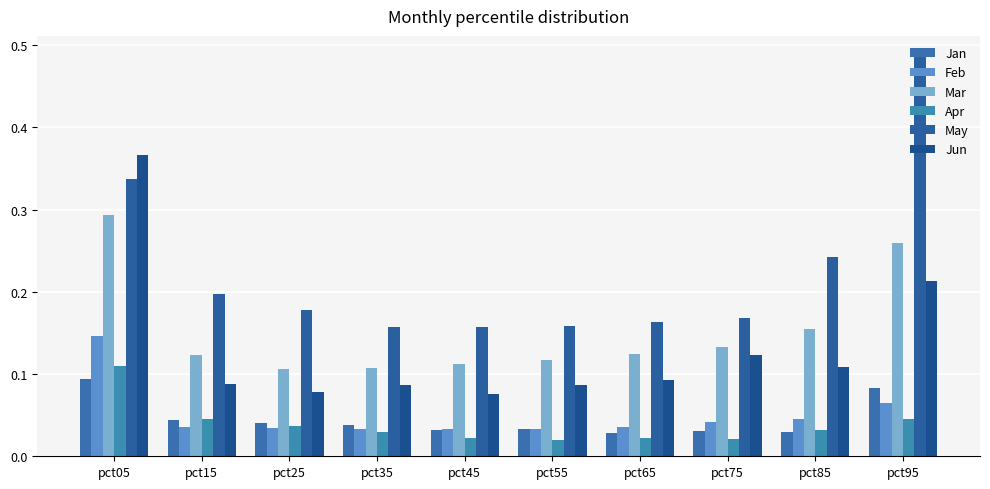

Does the chart contain any negative values?

No